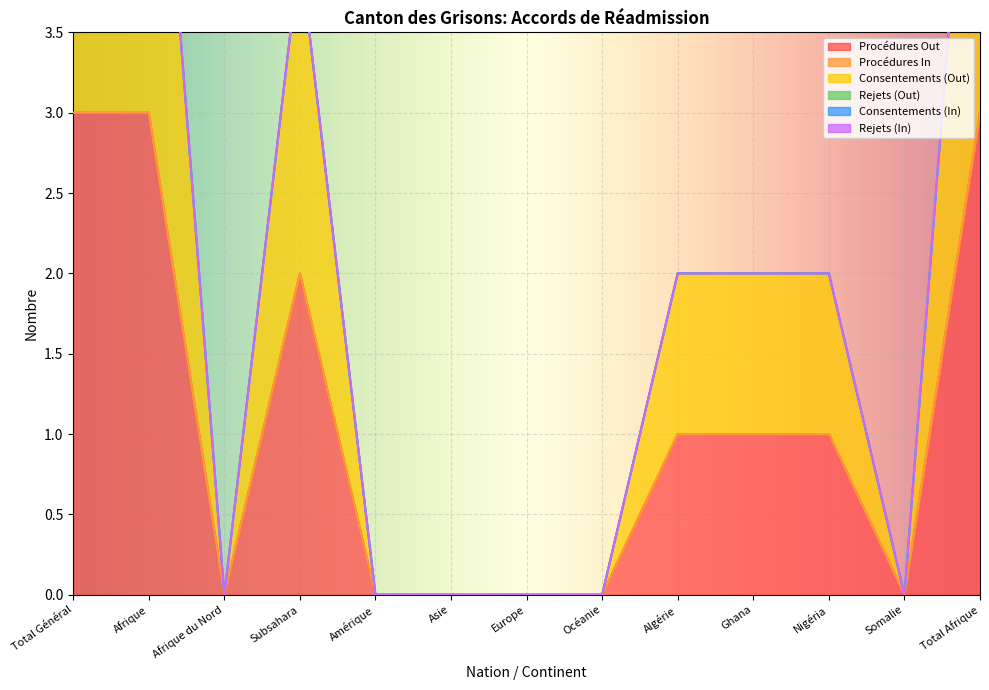

What is the label of the 10th point from the left?

Ghana